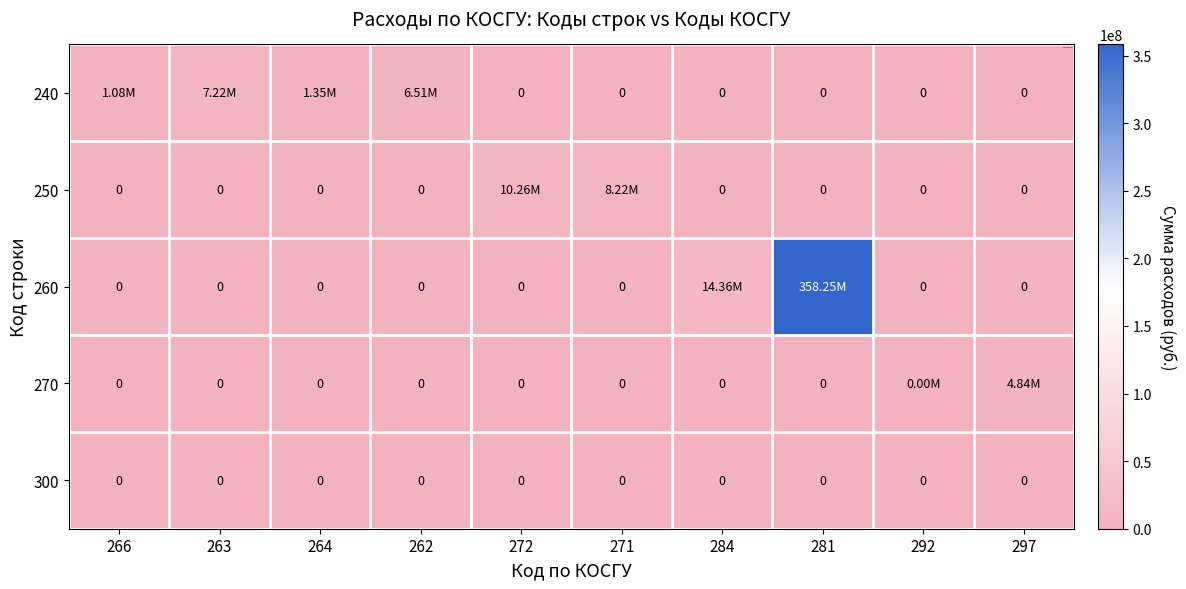

What is the sum of all 270 values?

4842986.7